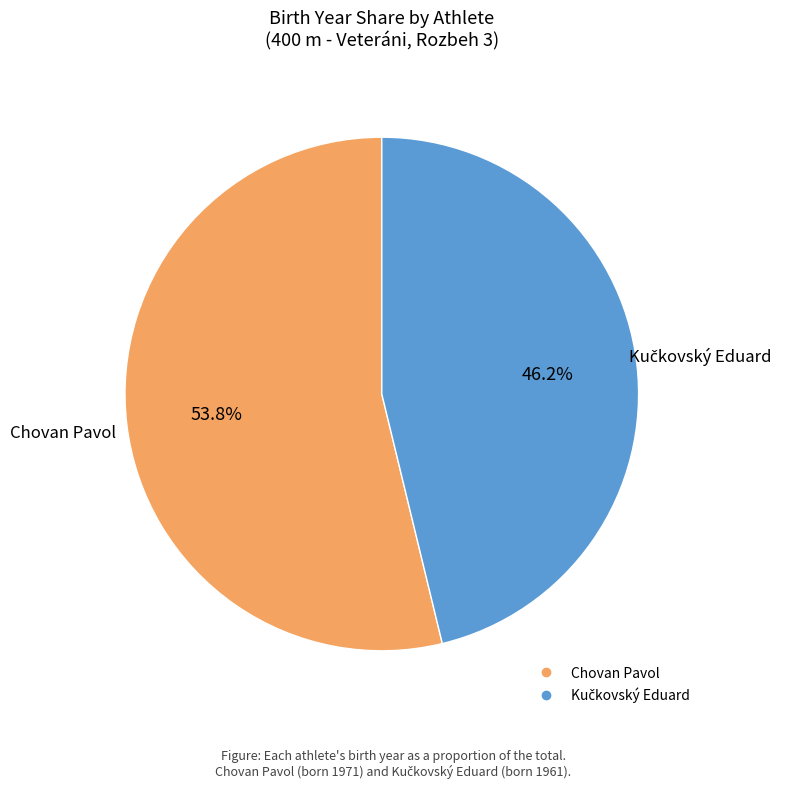

Is there any slice that represents more than half of the pie?

Yes